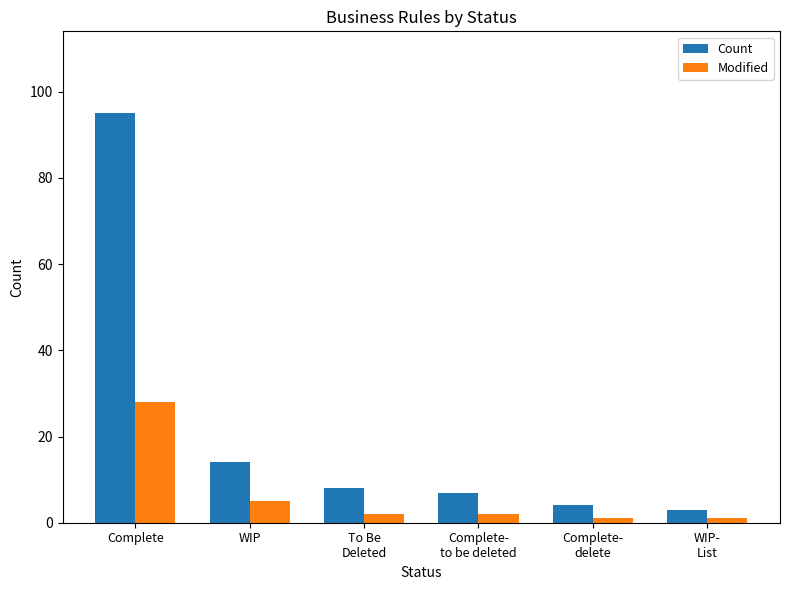

What is the maximum value shown in the chart?

95